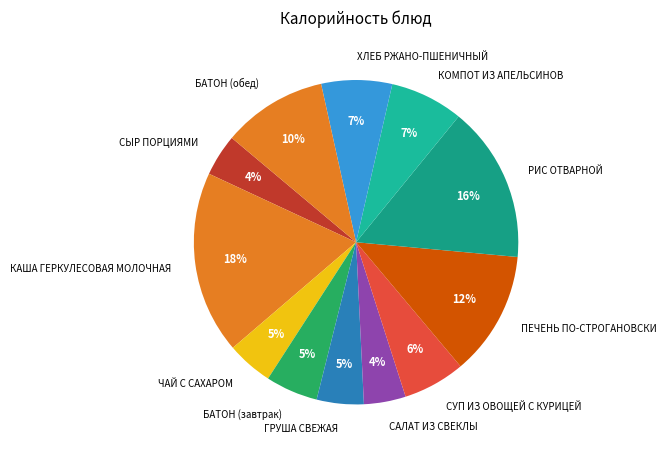

How many slices are in this pie chart?

12